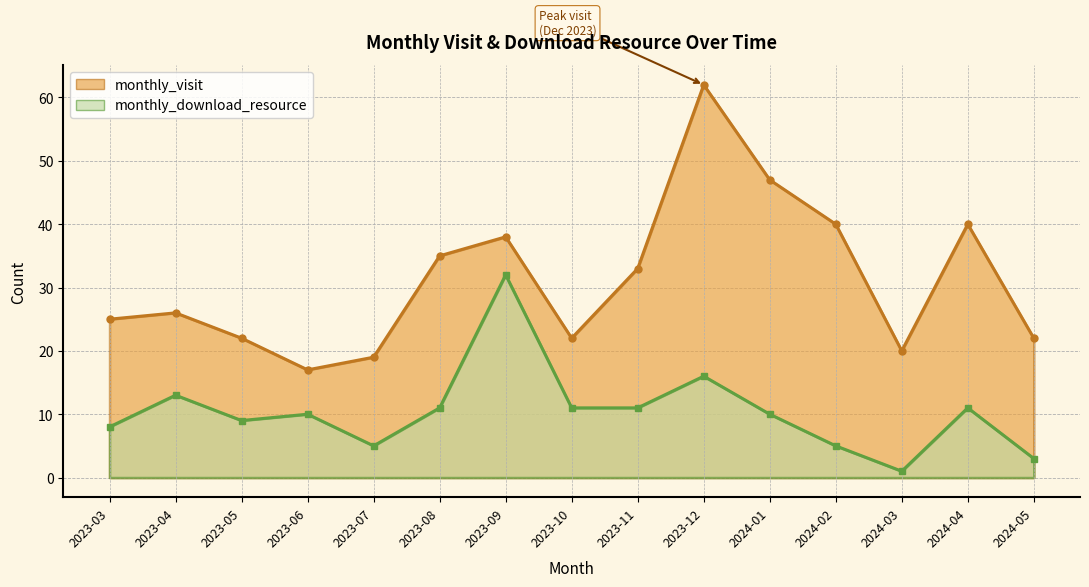

What is the label of the 13th point from the right?

2023-05